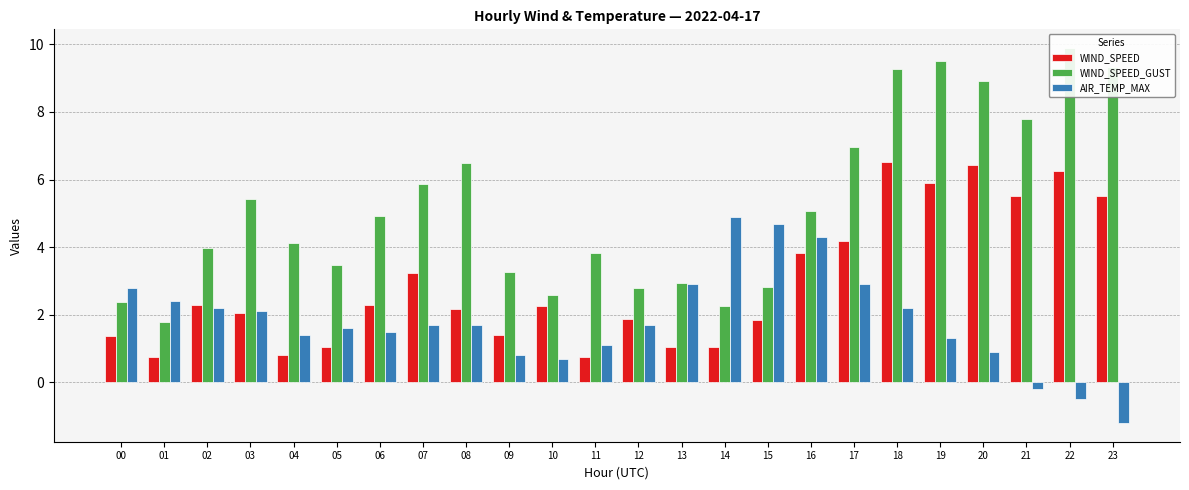

What is the sum of the WIND_SPEED_GUST values at 14 and 10?

4.8